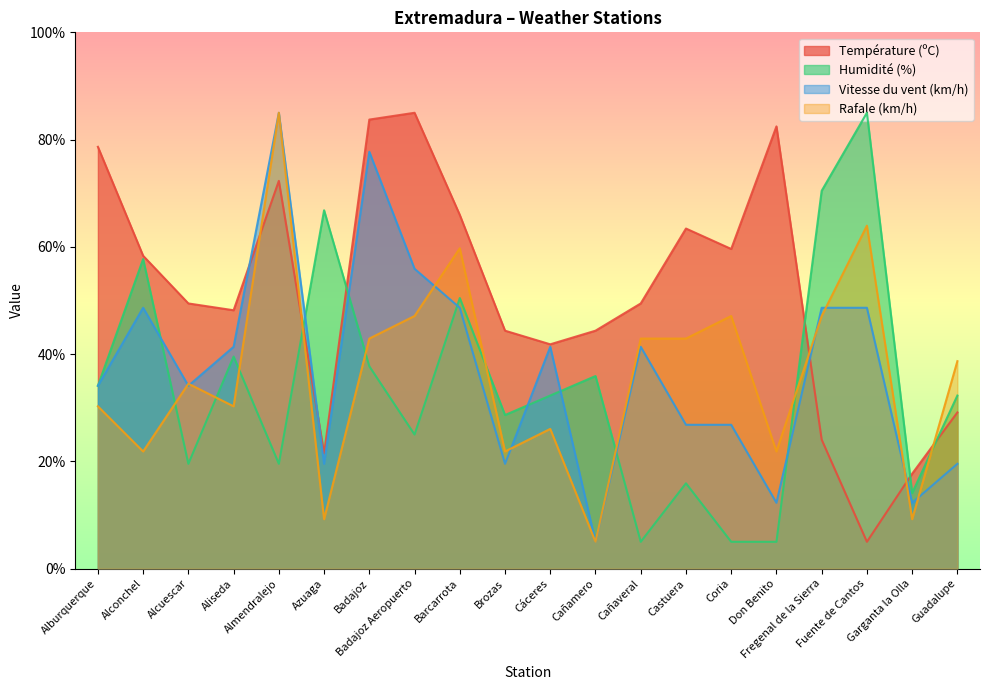

In Rafale (km/h), how many points are higher than both neighbors (excluding endpoints)?

6